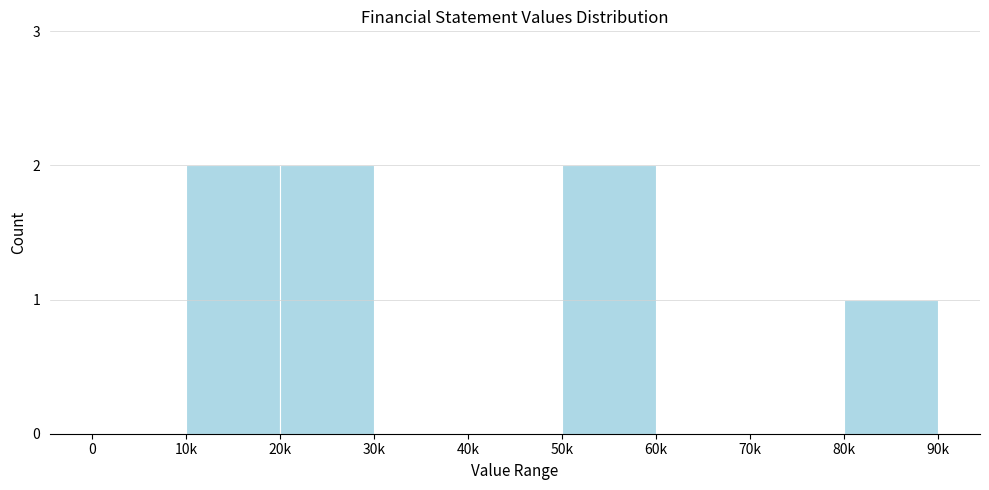

Reading left to right, what are all the values shown in this chart?

0=0	10k=2	20k=2	30k=0	40k=0	50k=2	60k=0	70k=0	80k=1